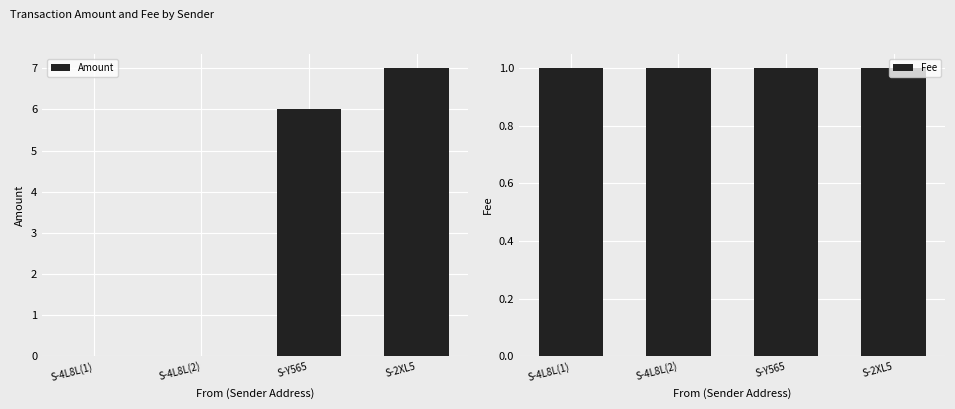

What is the highest value of the Fee series?

1